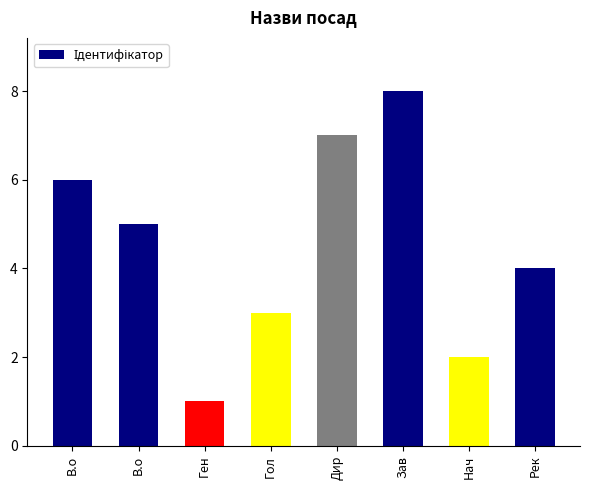

The chart shows a value of 4 at Рек. True or false?

True